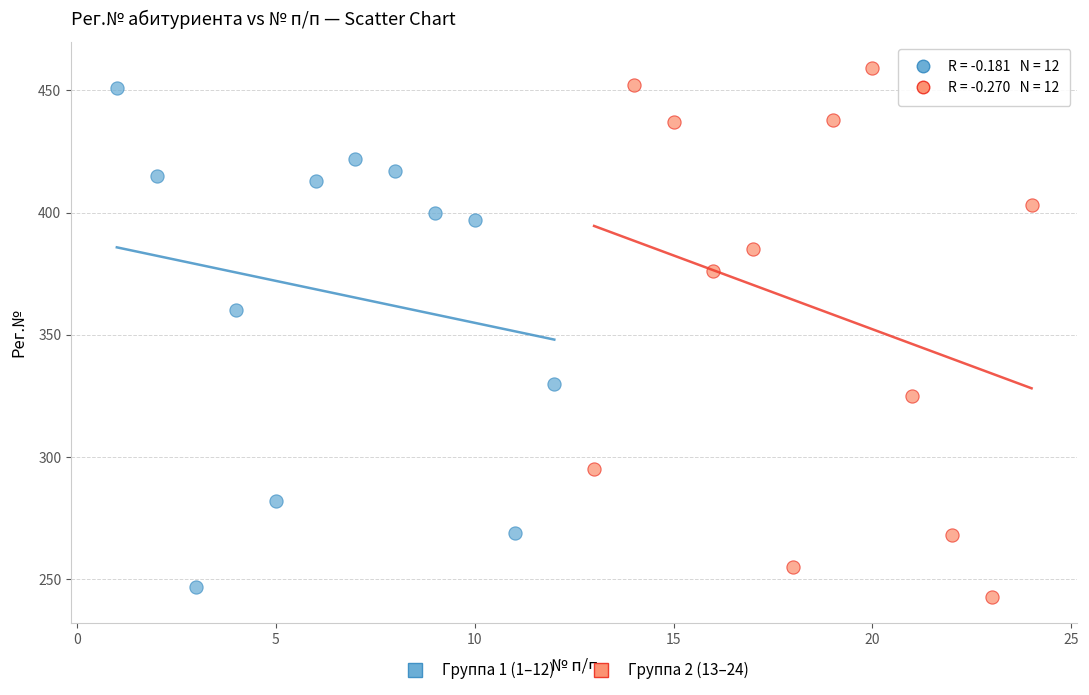

Which series has the widest spread of Y values?

Группа 2 (13–24)